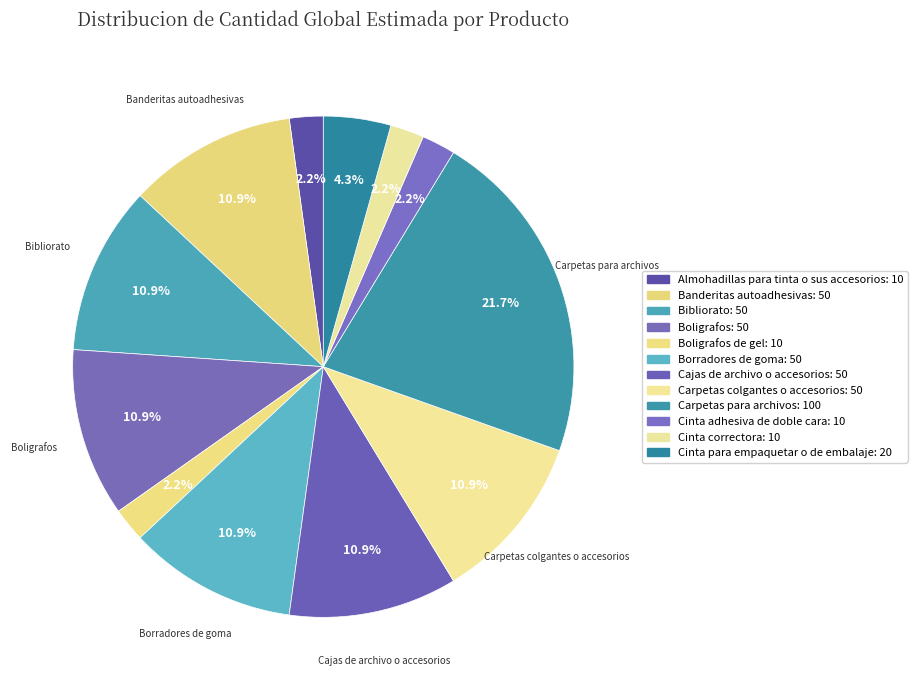

Count the number of slices in the pie.

12